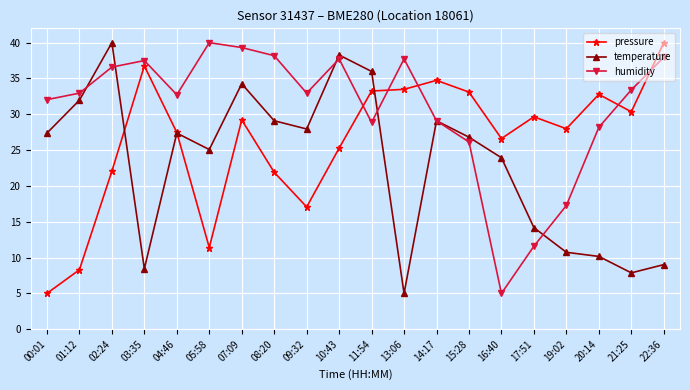

In temperature, how many points are higher than both neighbors (excluding endpoints)?

5